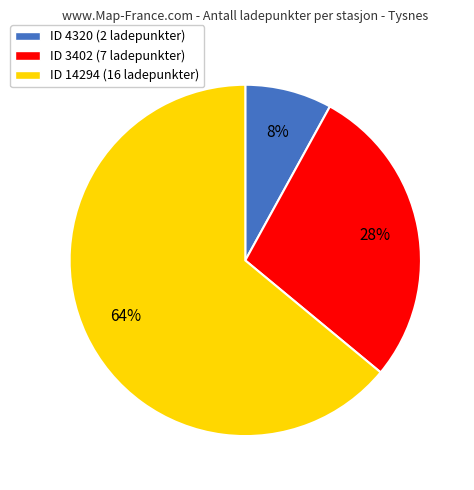

To the nearest percent, what is the difference between the largest and smallest slice percentages?

56%